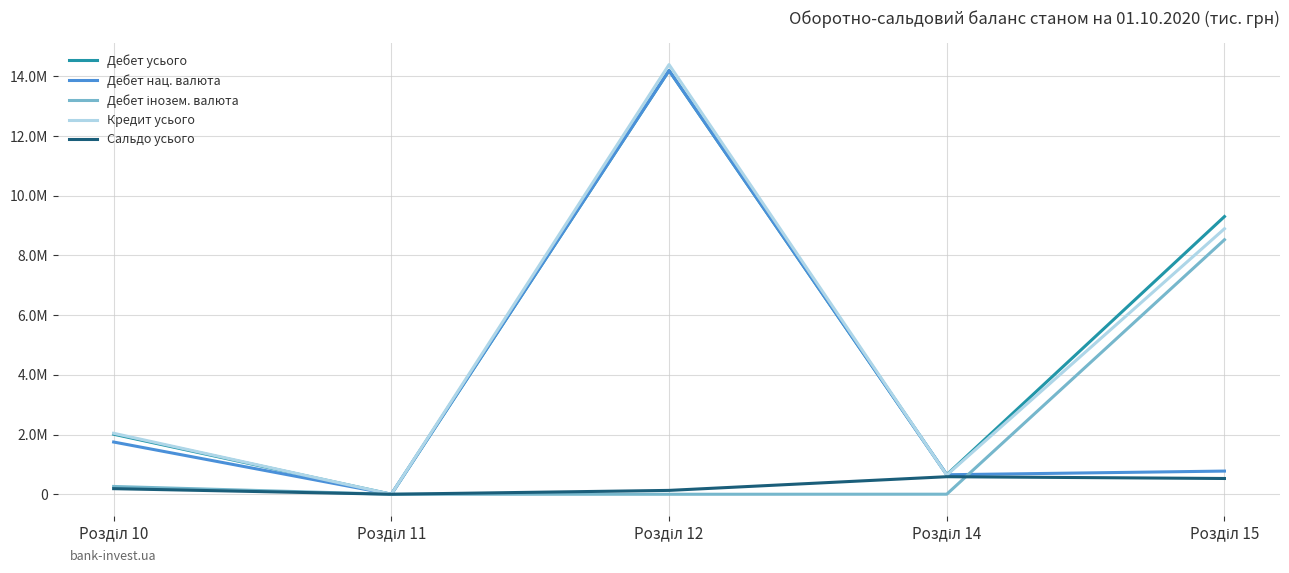

The value of Дебет інозем. валюта at Розділ 12 is -4321081. True or false?

False